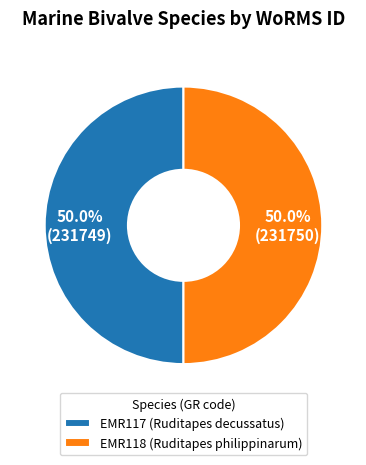

The EMR117 (Ruditapes decussatus) slice represents 50% of the pie. True or false?

True